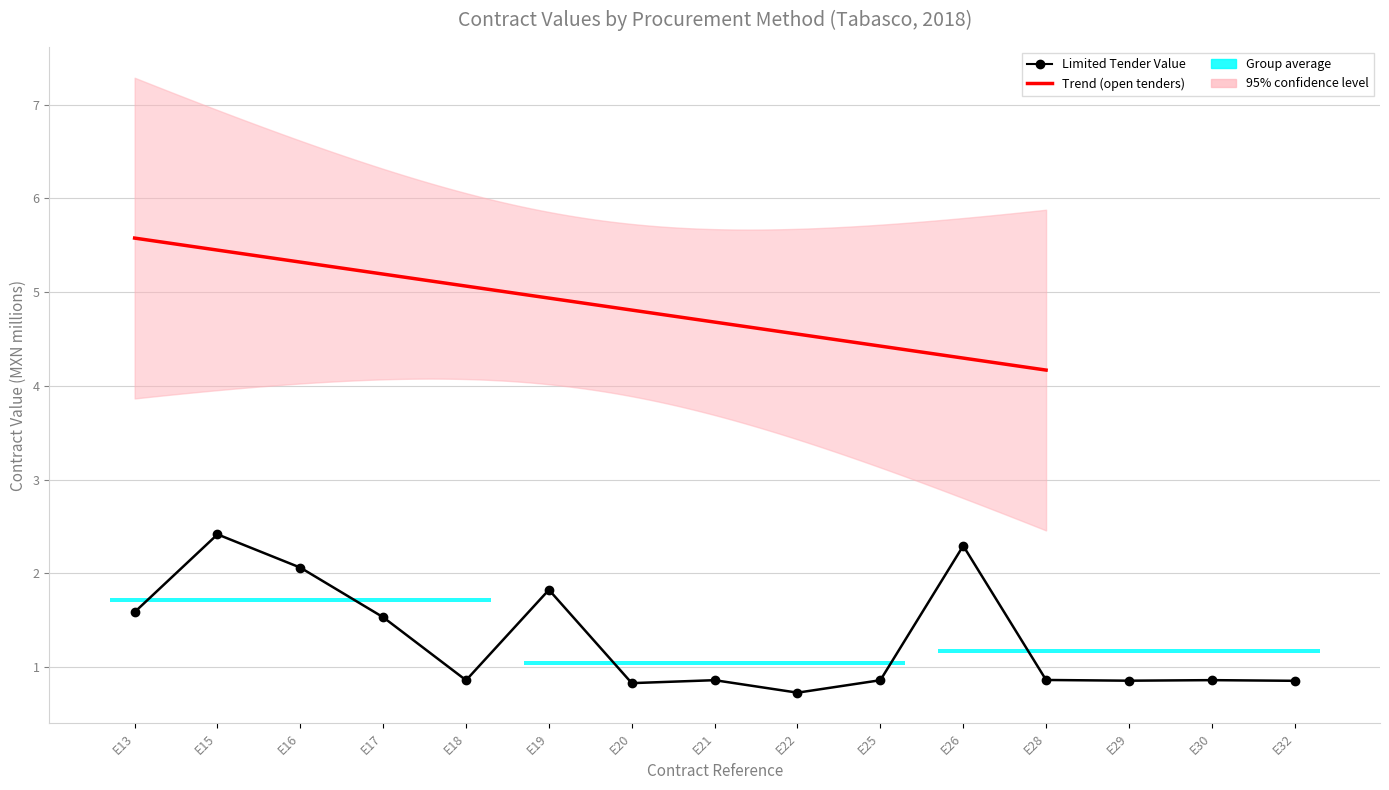

What is the difference between the second highest and second lowest values?

1.5